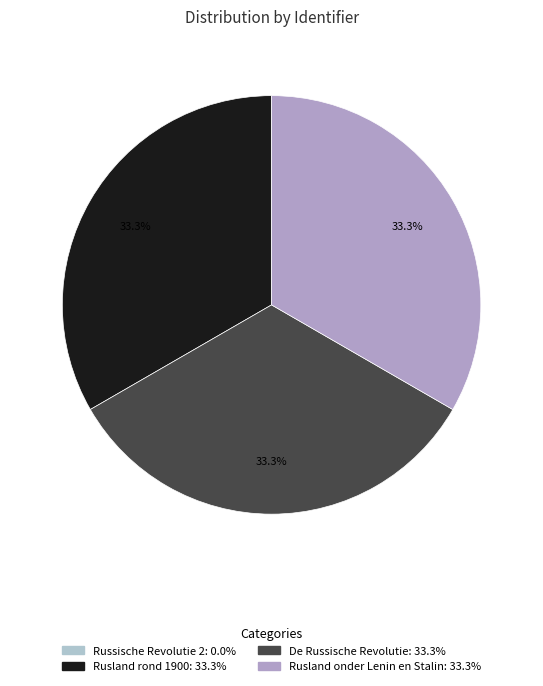

How many segments does this pie chart have?

4